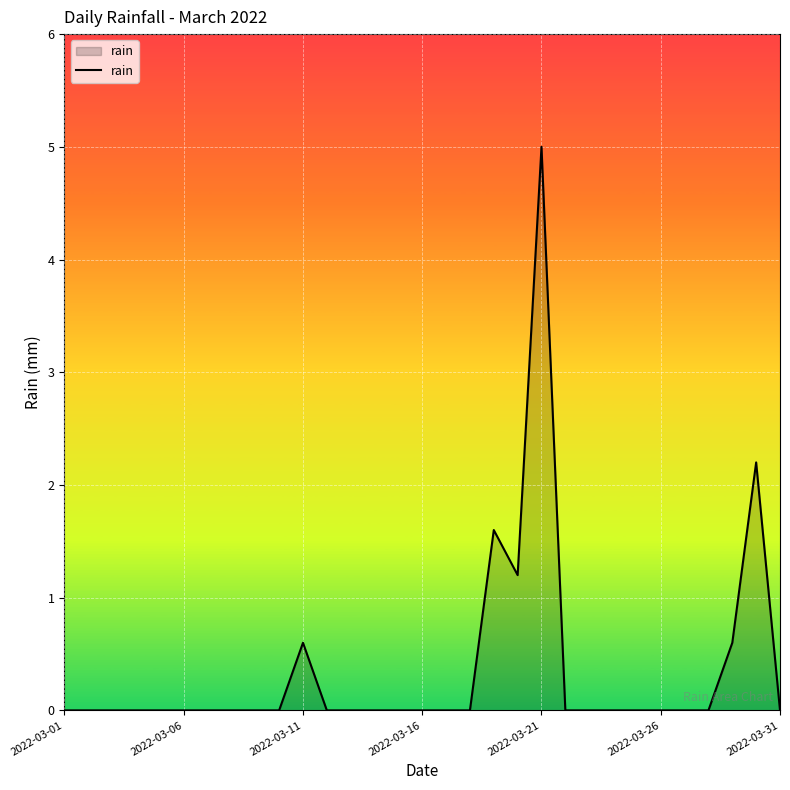

What is the greatest value displayed?

5.0